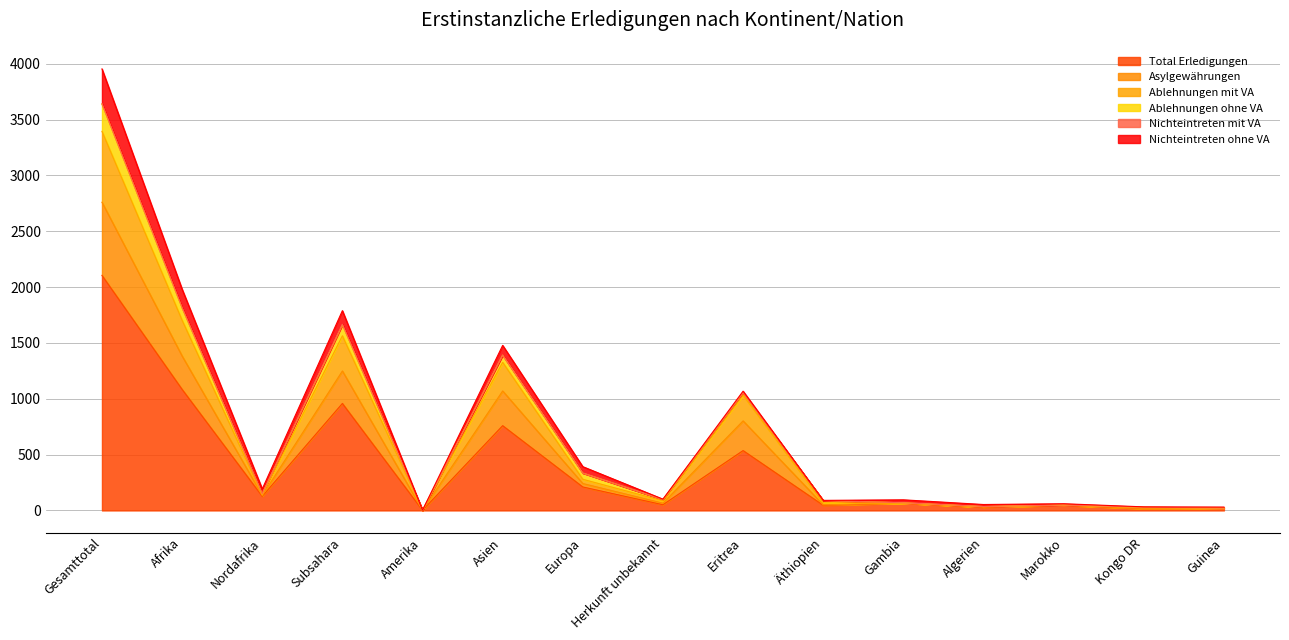

What is the highest value of the Total Erledigungen series?

2105